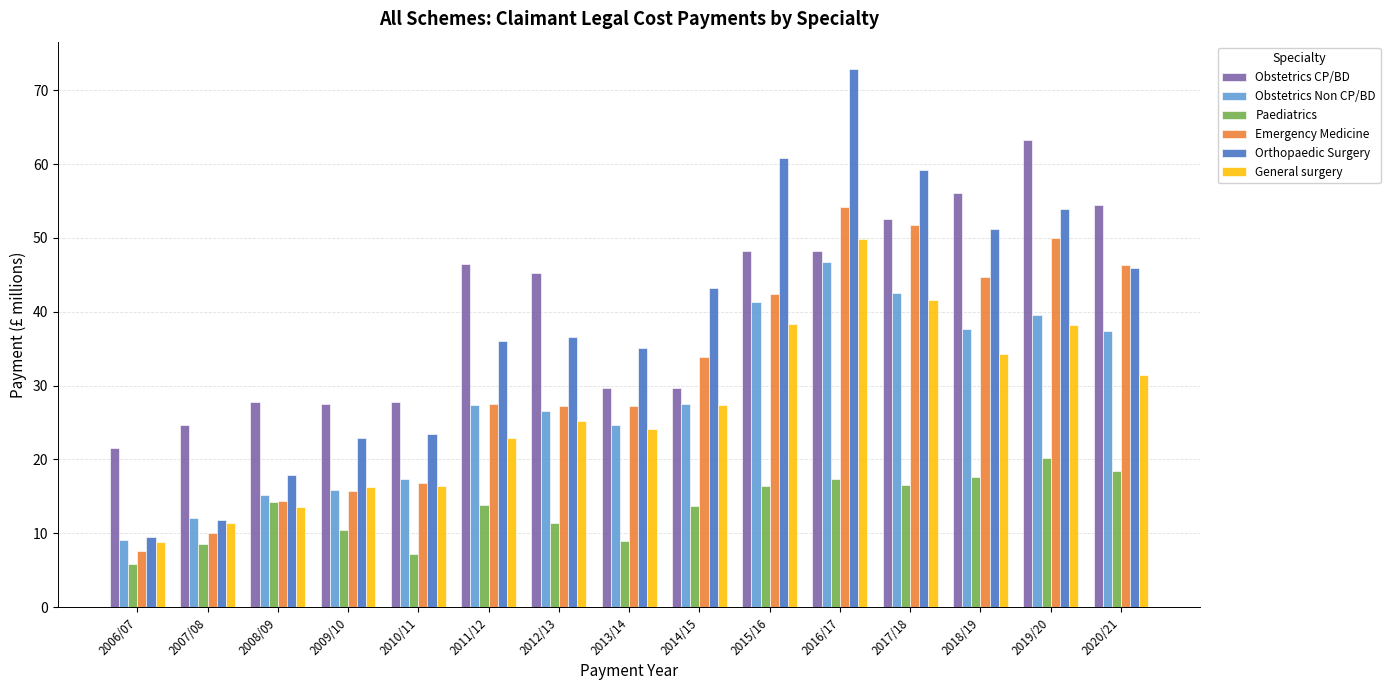

Which category has the highest value in the Obstetrics CP/BD series?

2019/20